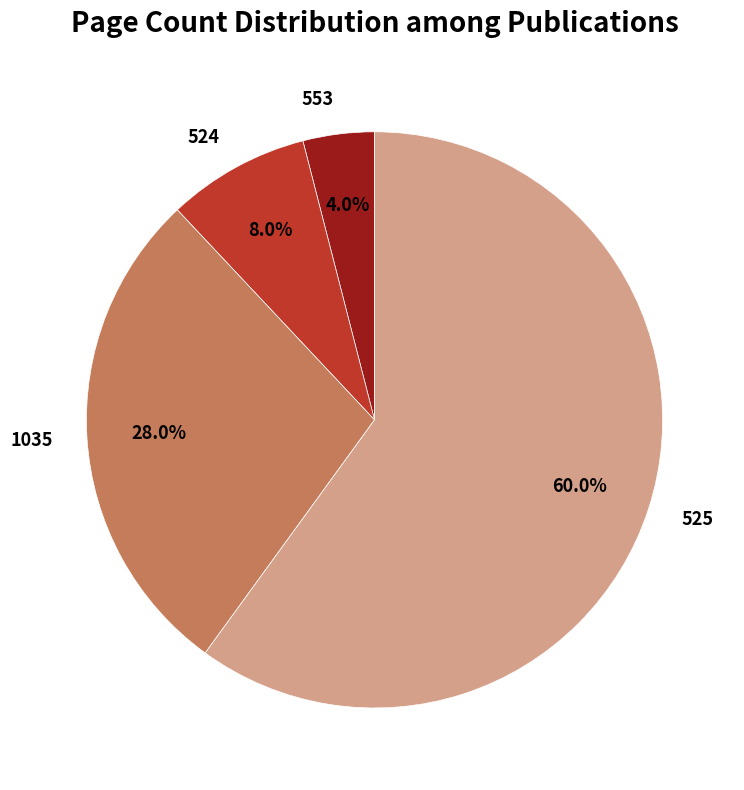

How many slices are in this pie chart?

4